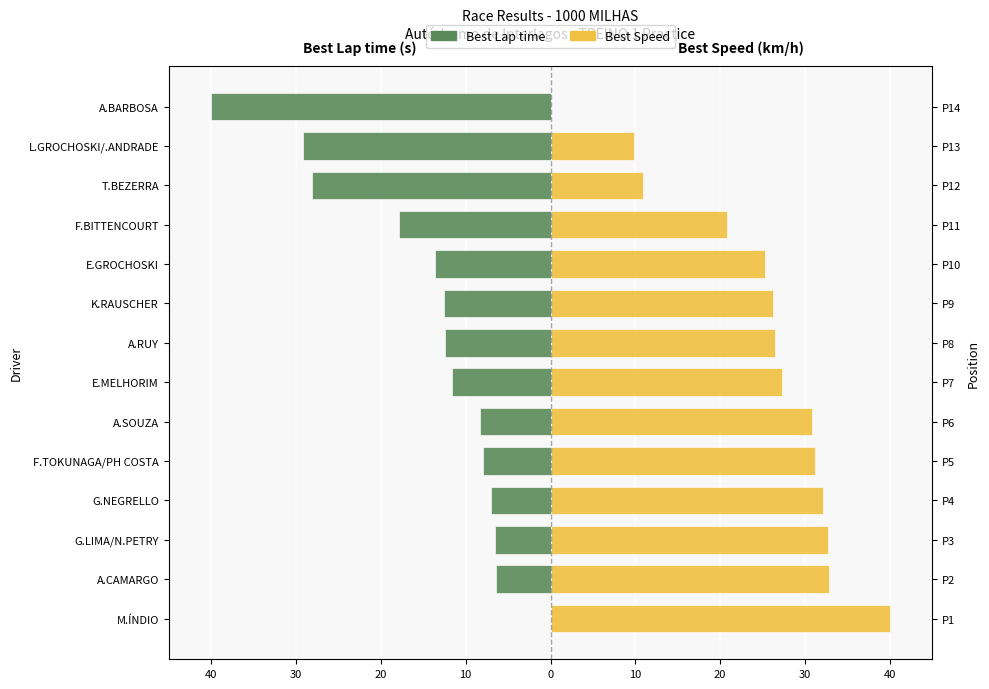

The value of Best Lap time at K.RAUSCHER is -6.8. True or false?

False